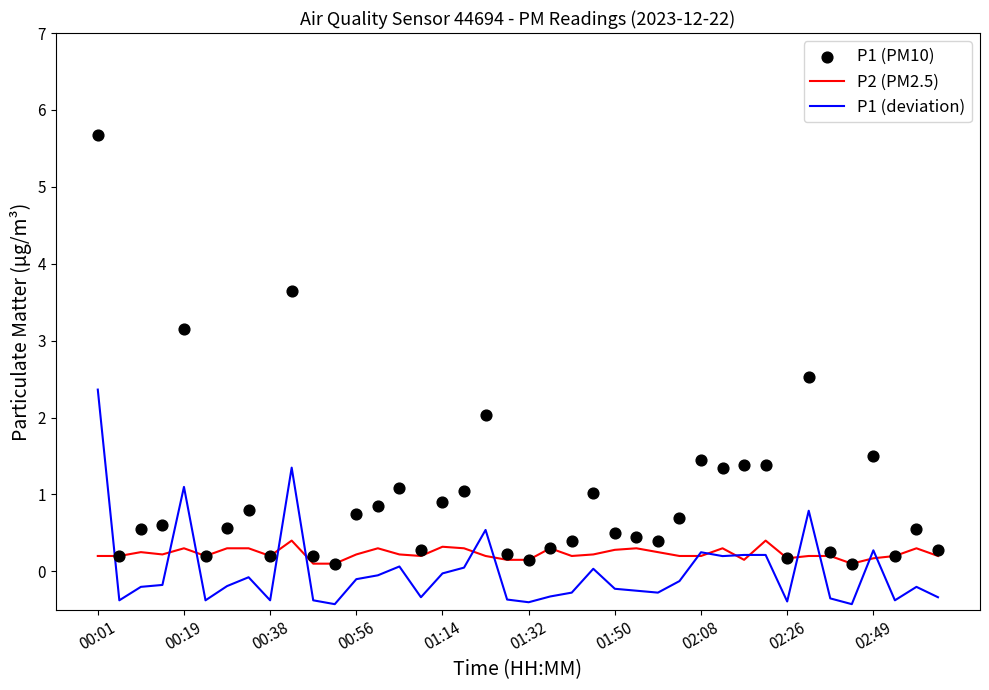

What are all the series names shown in the legend?

P2 (PM2.5), P1 (deviation), P1 (PM10)